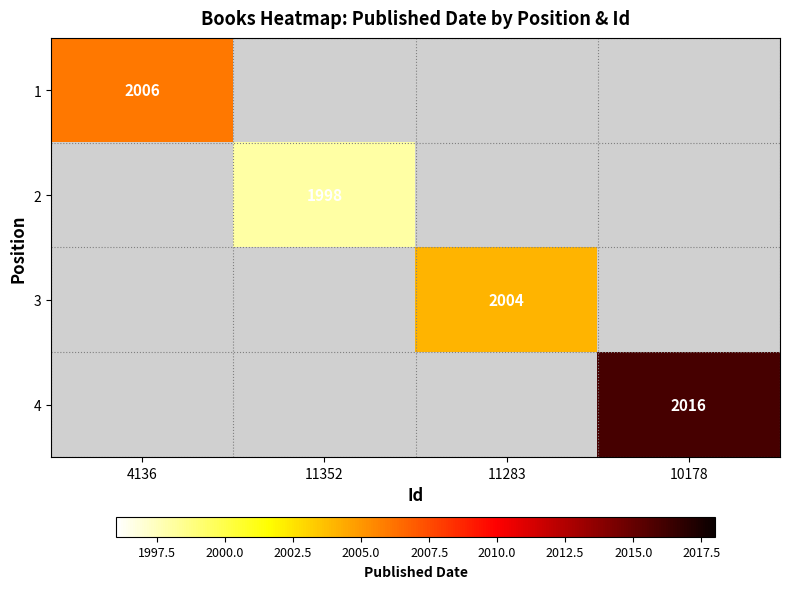

Which label corresponds to the smallest value in the chart?

11352